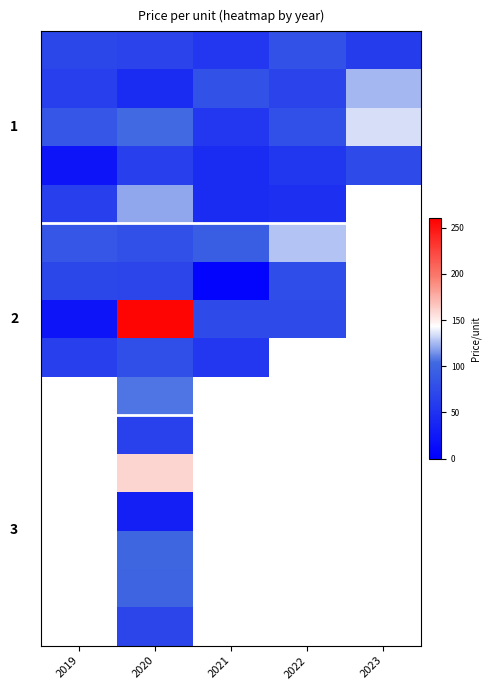

At which category is the sum across all series the highest?

2020